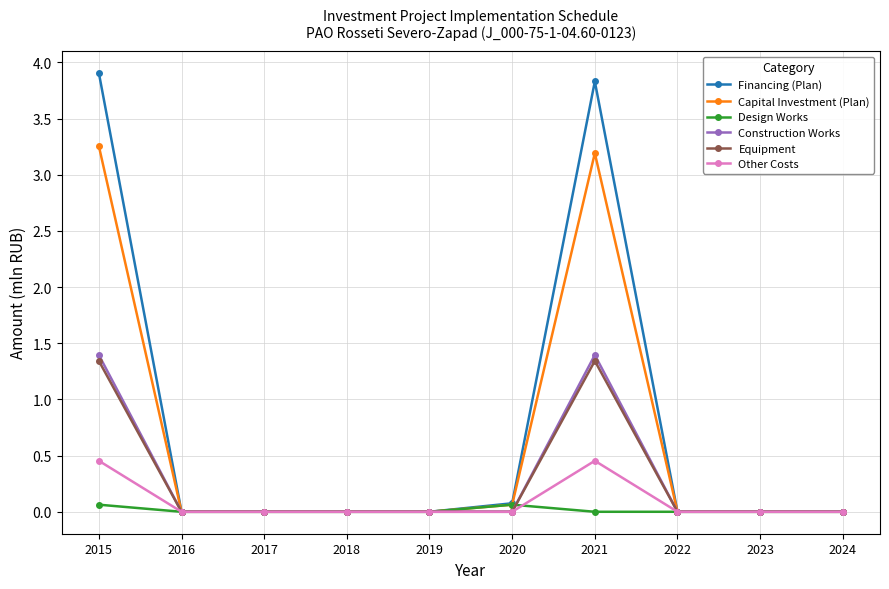

Count the Equipment values in the range 0 to 1.

8